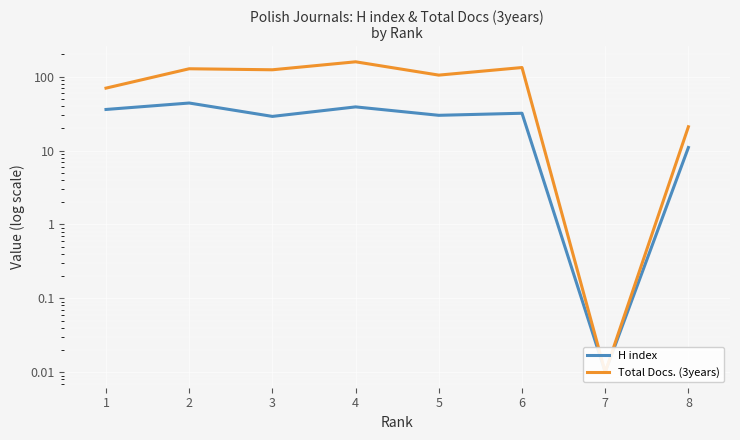

Is this an area chart (filled region under the line)?

No